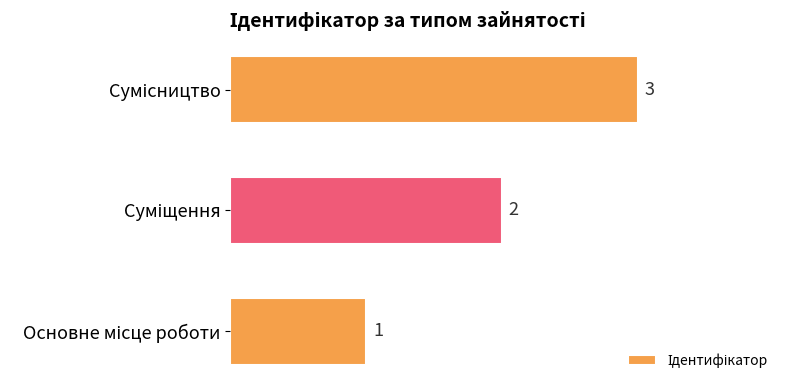

What is the greatest value displayed?

3